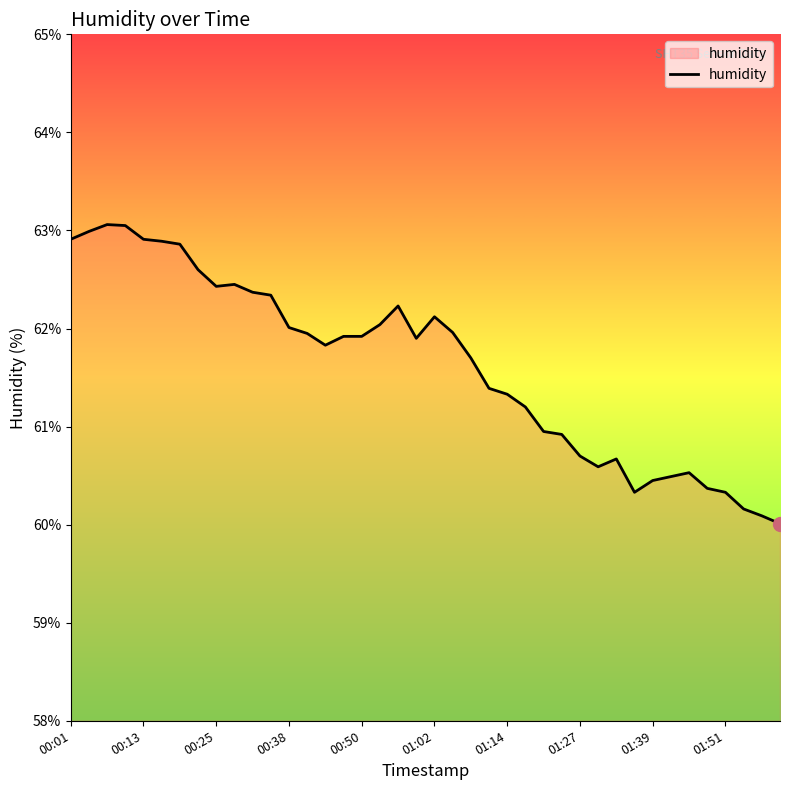

What is the greatest value displayed?

63.1